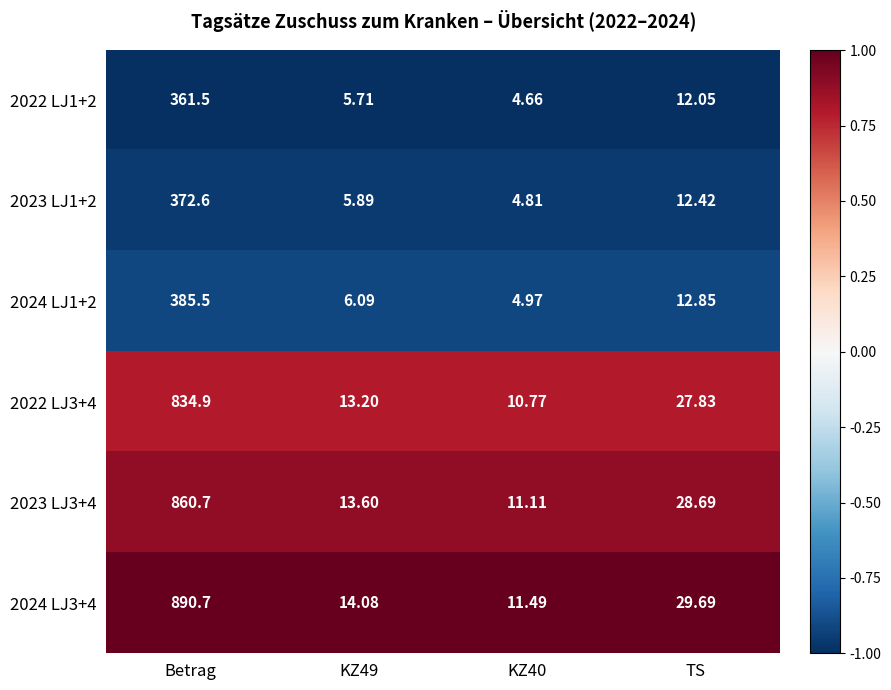

Where does the 2024 LJ1+2 series first go above 12?

Betrag